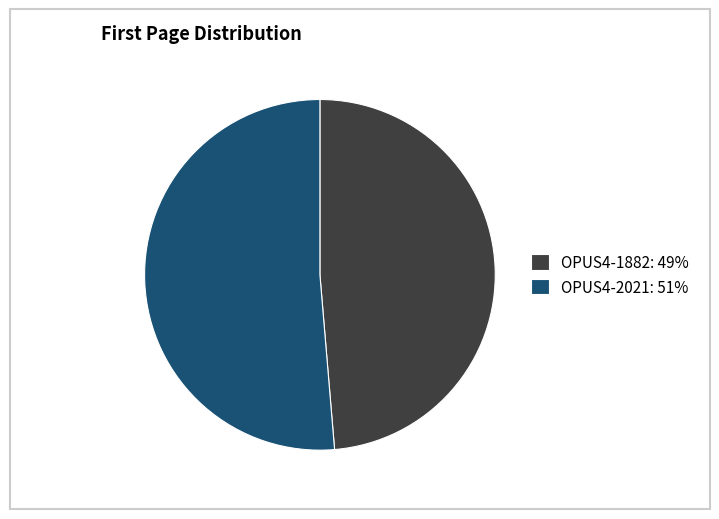

Is there a majority slice in this chart?

Yes